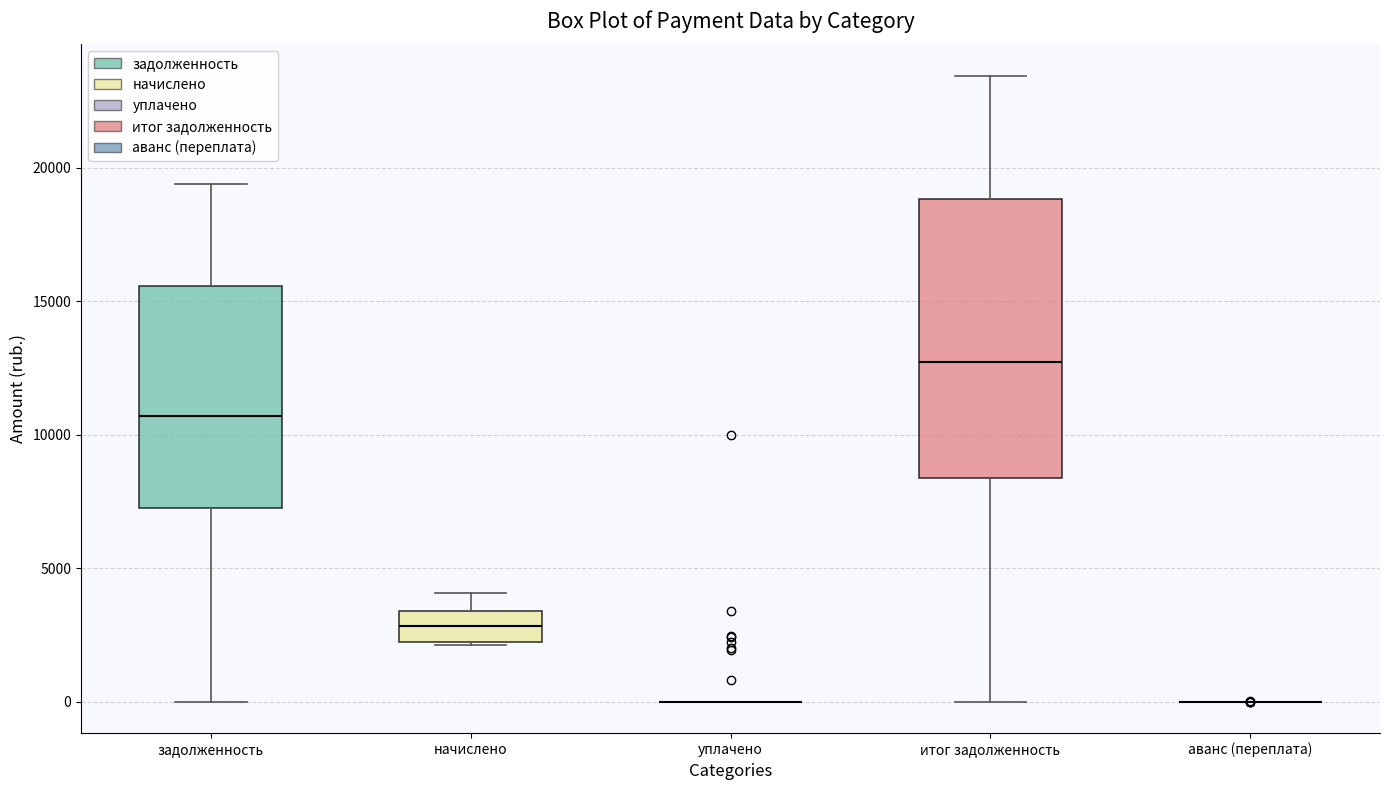

Reading left to right, read every box against the y-axis: the position of its median line, the range the box covers, and the ends of its whiskers. The values are not printed on the chart, so give them approximately, as read against the axis.

задолженность: median 10500, box 7500 to 15500, whiskers 0 to 19500
начислено: median 3000, box 2000 to 3500, whiskers 2000 to 4000
уплачено: box collapsed to a line at 0, whiskers 0 to 0
итог задолженность: median 12500, box 8500 to 19000, whiskers 0 to 23500
аванс (переплата): box collapsed to a line at 0, whiskers 0 to 0